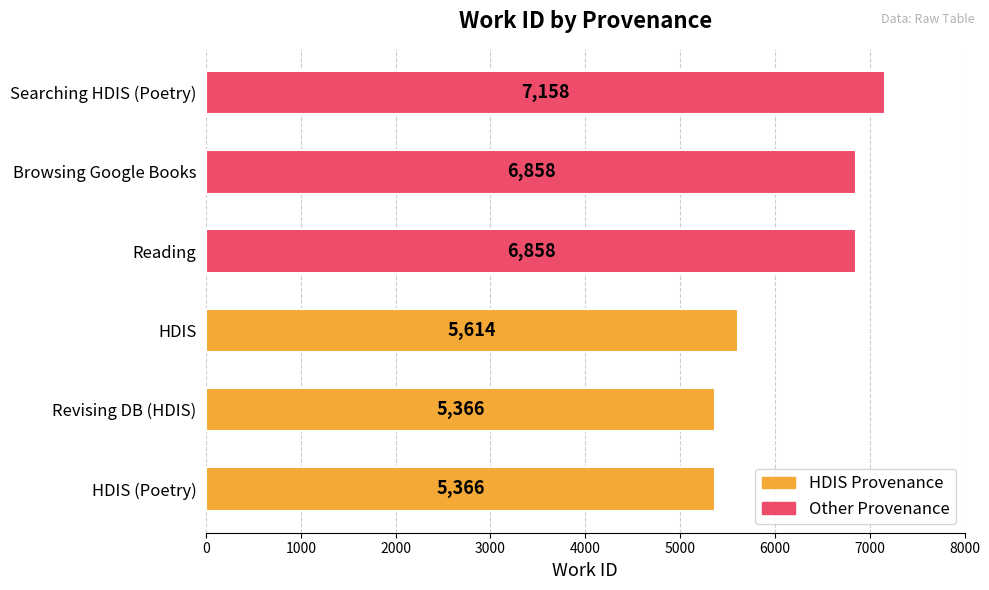

Count the values in the range 5366 to 6858.

5